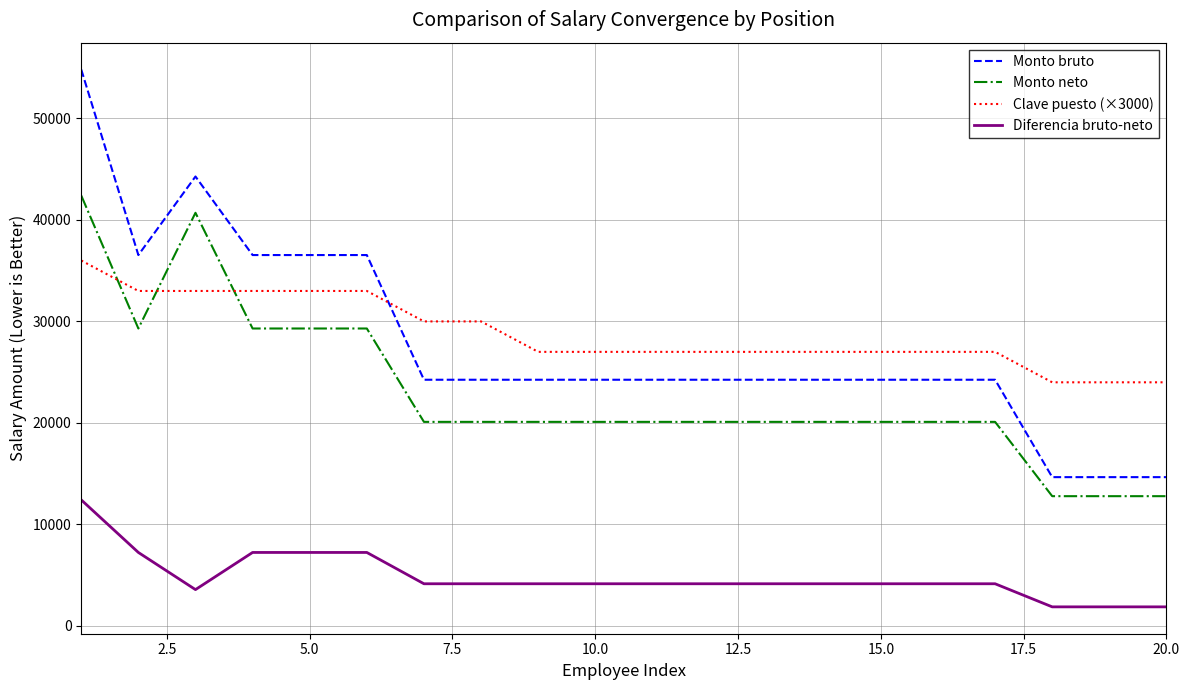

True or false: Monto neto and Monto bruto intersect in this chart.

False